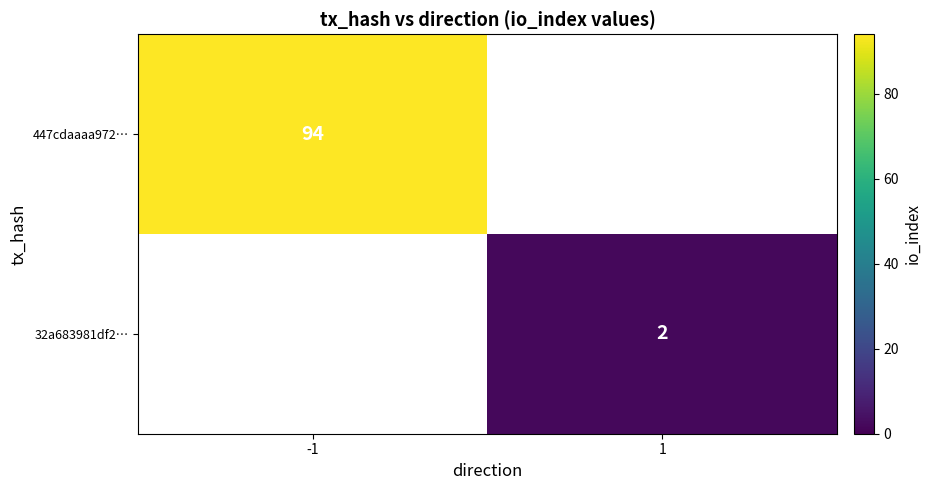

At how many categories does at least one series exceed 66?

1